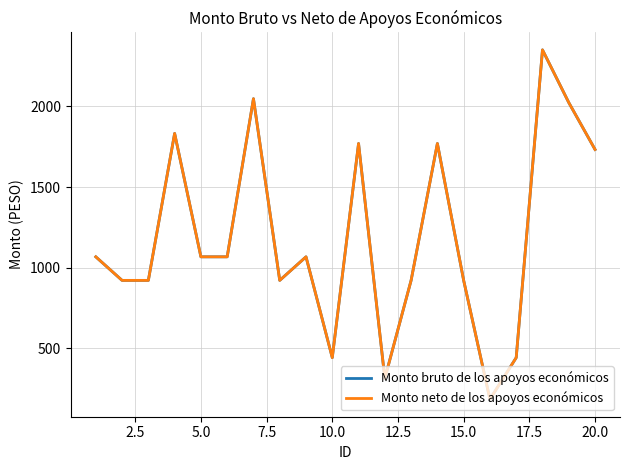

Does the chart display data point markers on the line(s)?

No